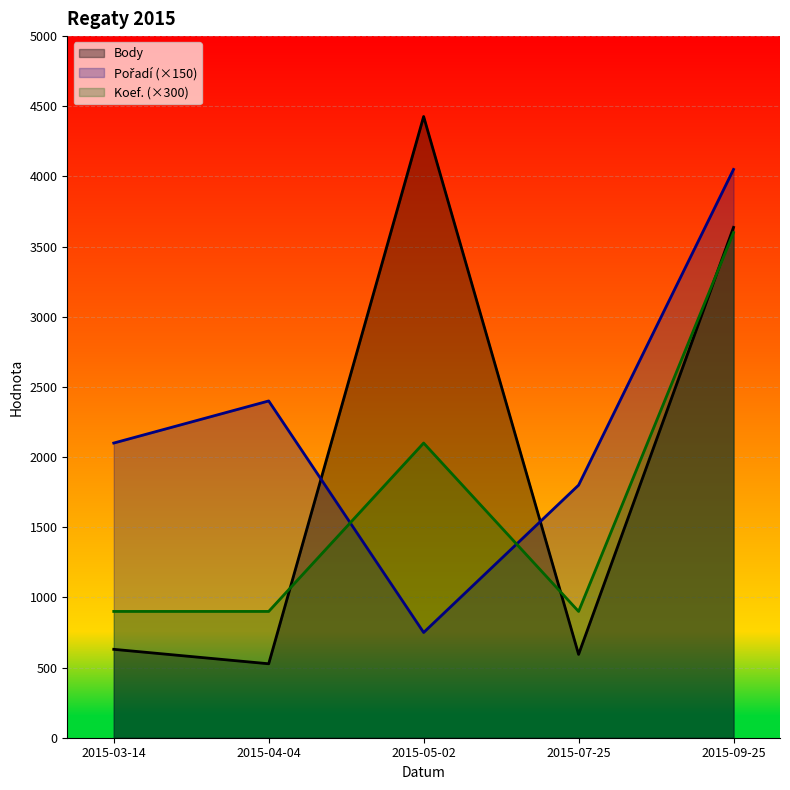

How many intersections are there between Pořadí (×150) and Koef. (×300)?

2